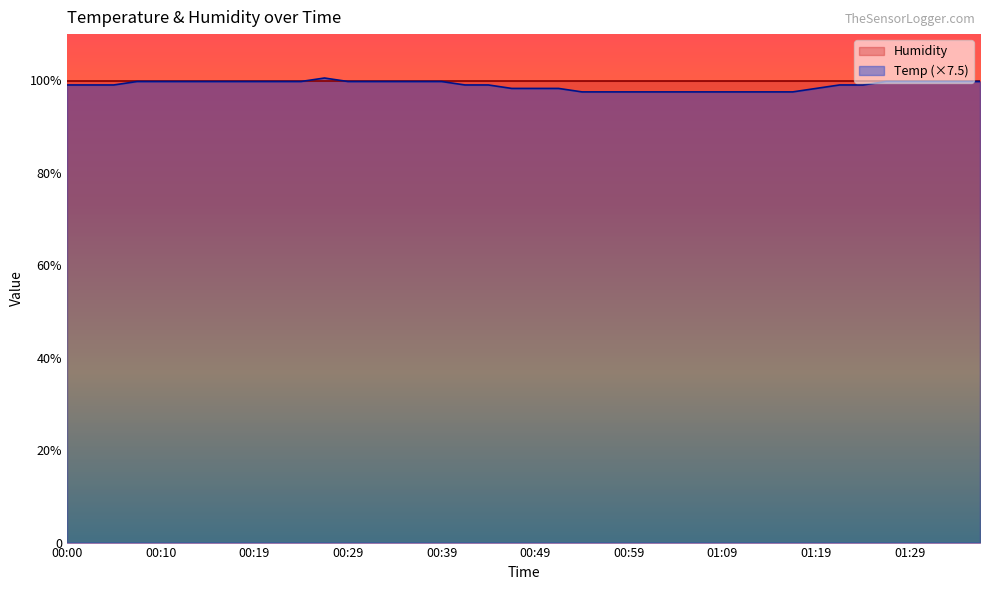

What is the label of the 6th point from the left?

00:12